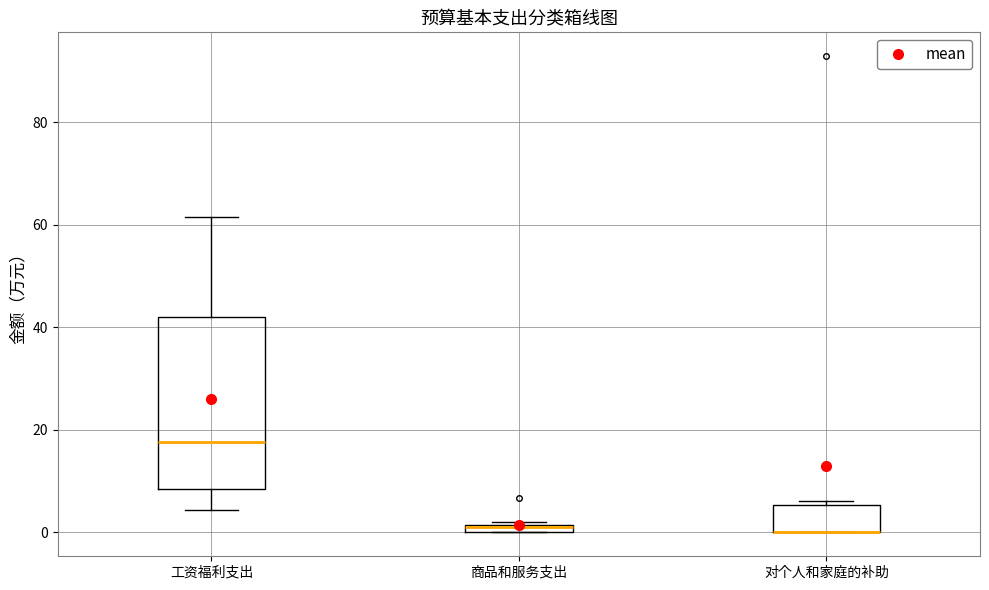

Which box is the tallest, from its lower edge to its upper edge?

工资福利支出